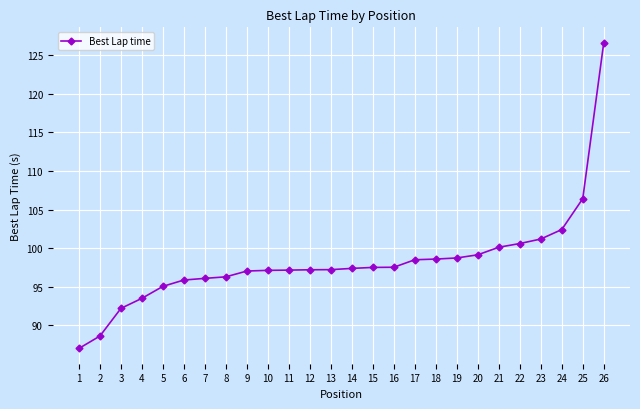

The value at 6 is 165.5. True or false?

False